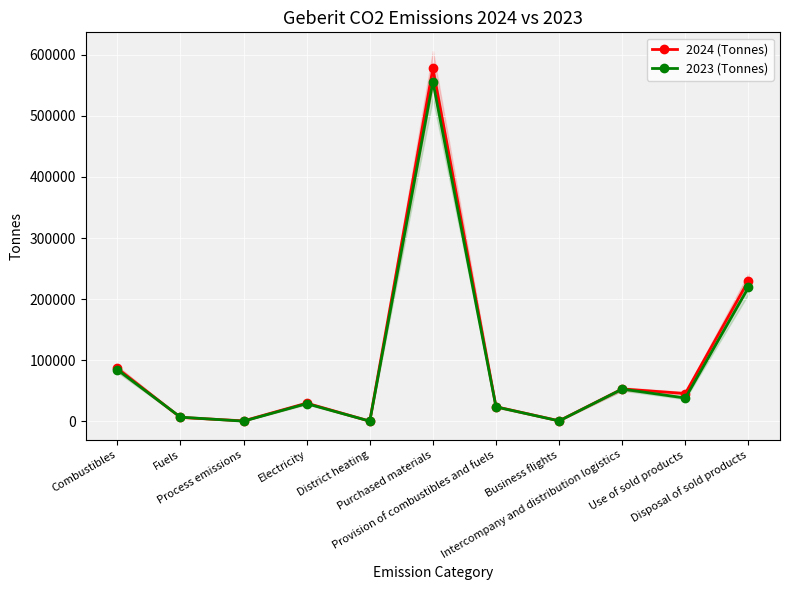

What is the difference between the maximum and minimum values in the 2024 (Tonnes) series?

577050